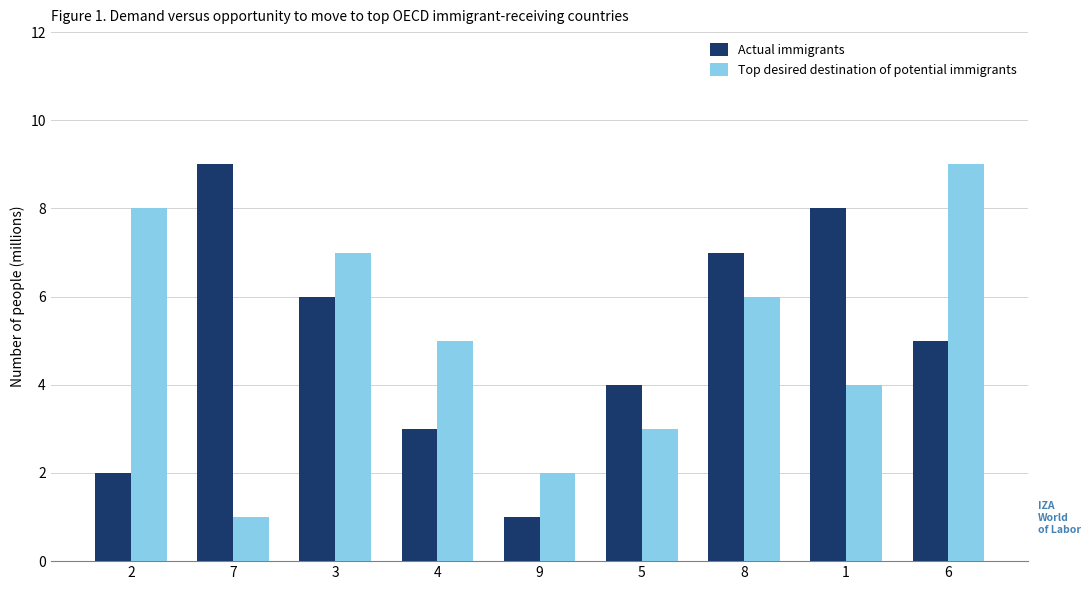

At which label does Top desired destination of potential immigrants reach its peak?

6